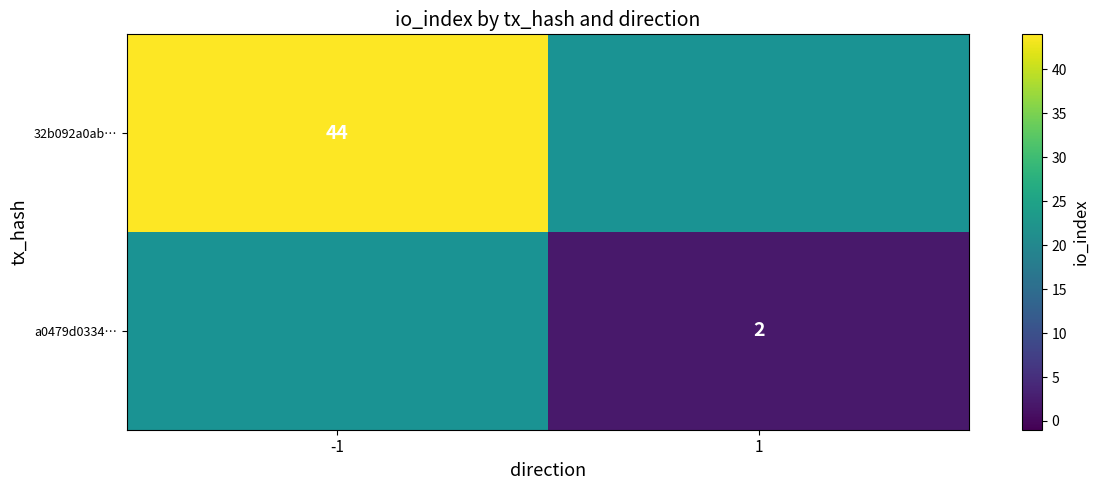

The value of a0479d0334… at 1 is 0. True or false?

False